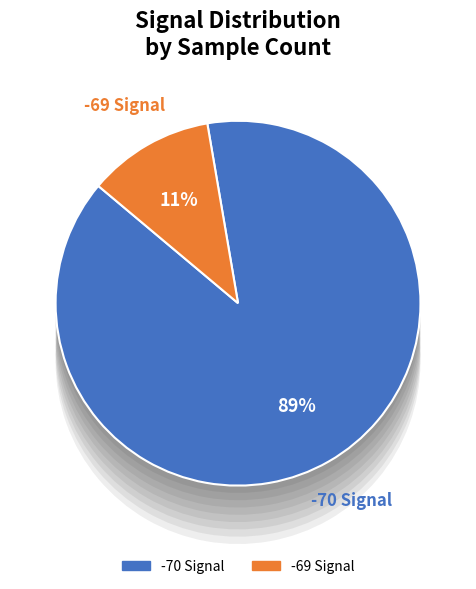

How many slices are in this pie chart?

12